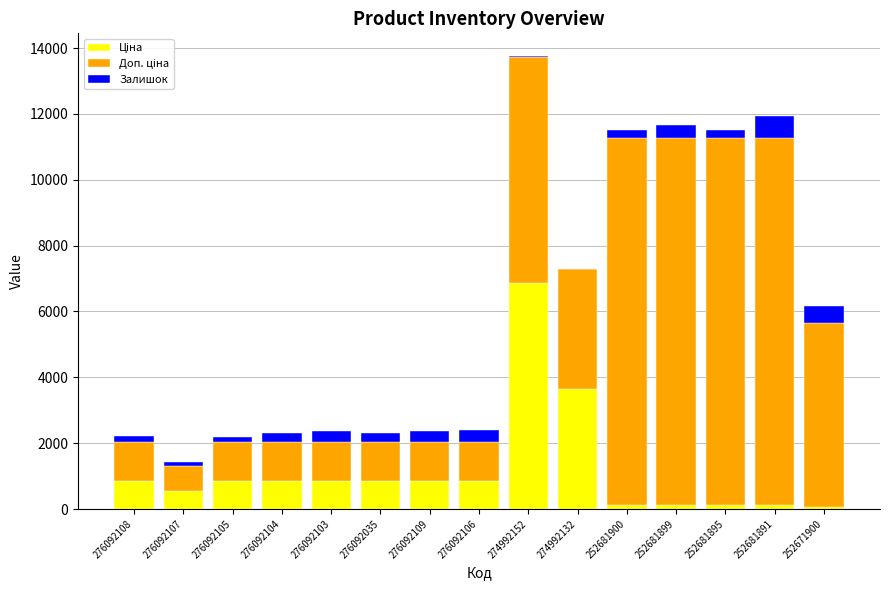

At which category is the sum across all series the highest?

274992152